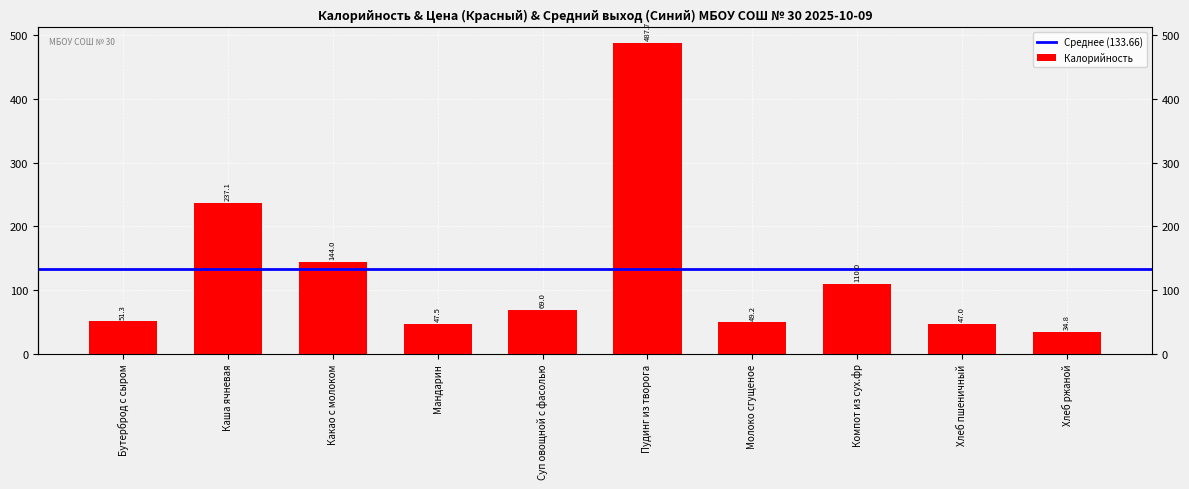

What is the label of the 4th bar from the right?

Молоко сгущеное